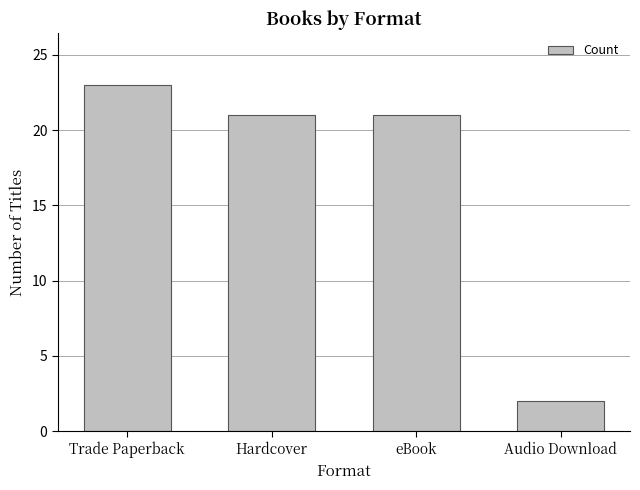

What is the greatest value displayed?

23